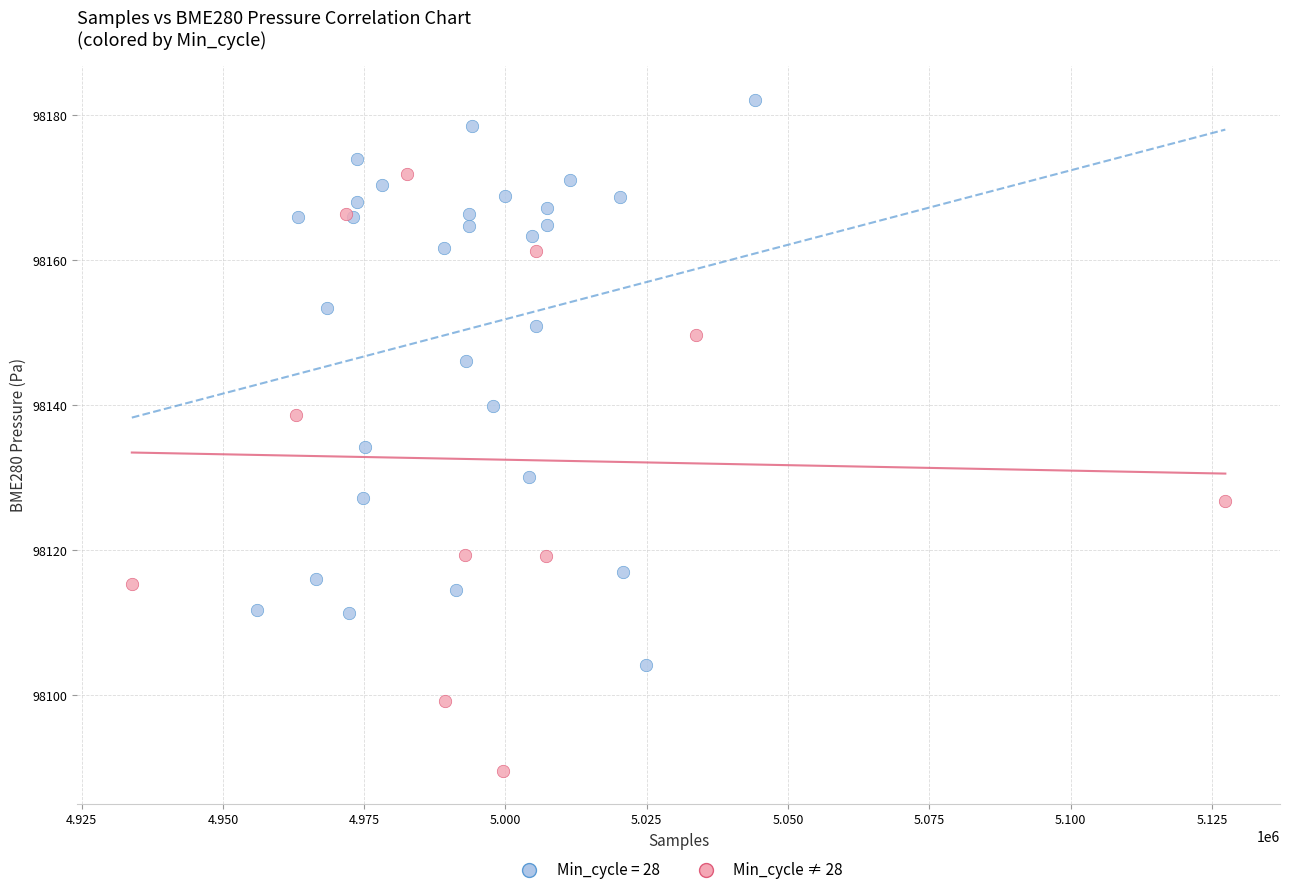

Which series has the widest spread of Y values?

Min_cycle ≠ 28